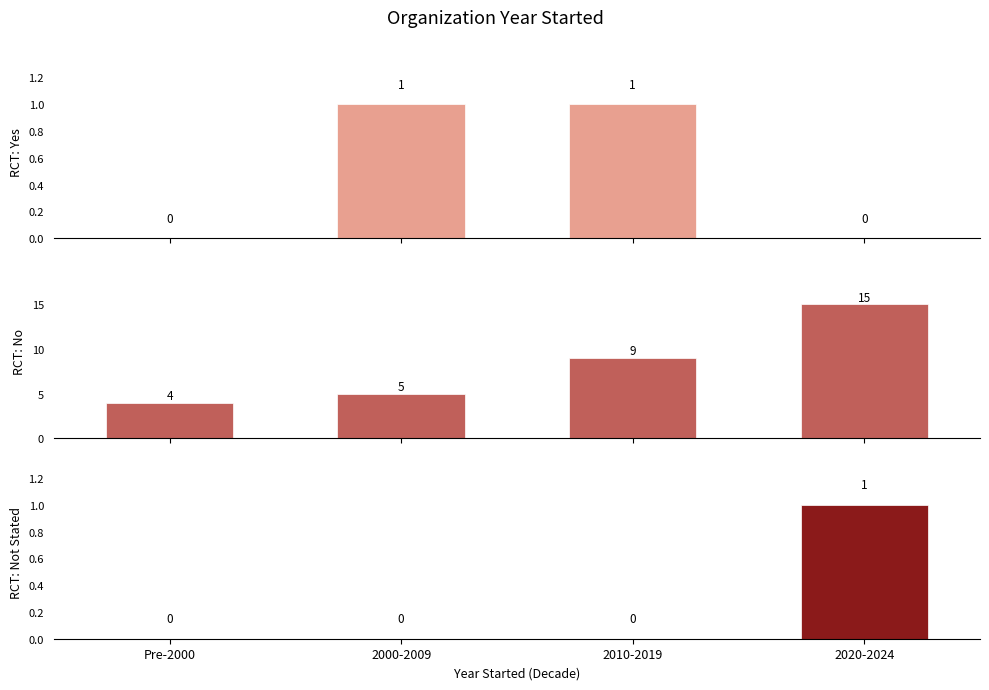

Which series has the largest total across all categories?

RCT: No